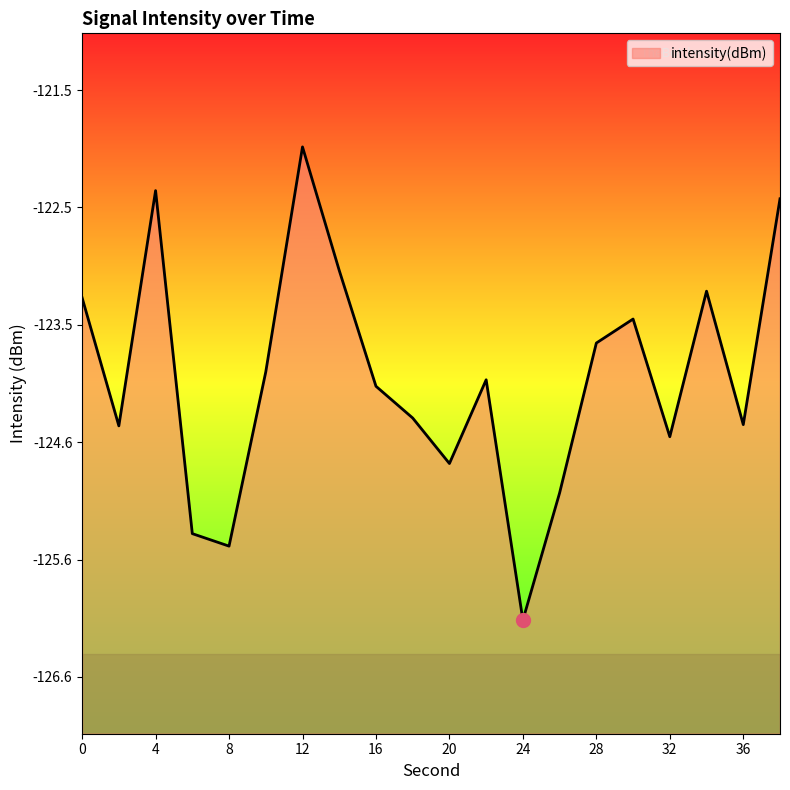

Which label corresponds to the smallest value in the chart?

24